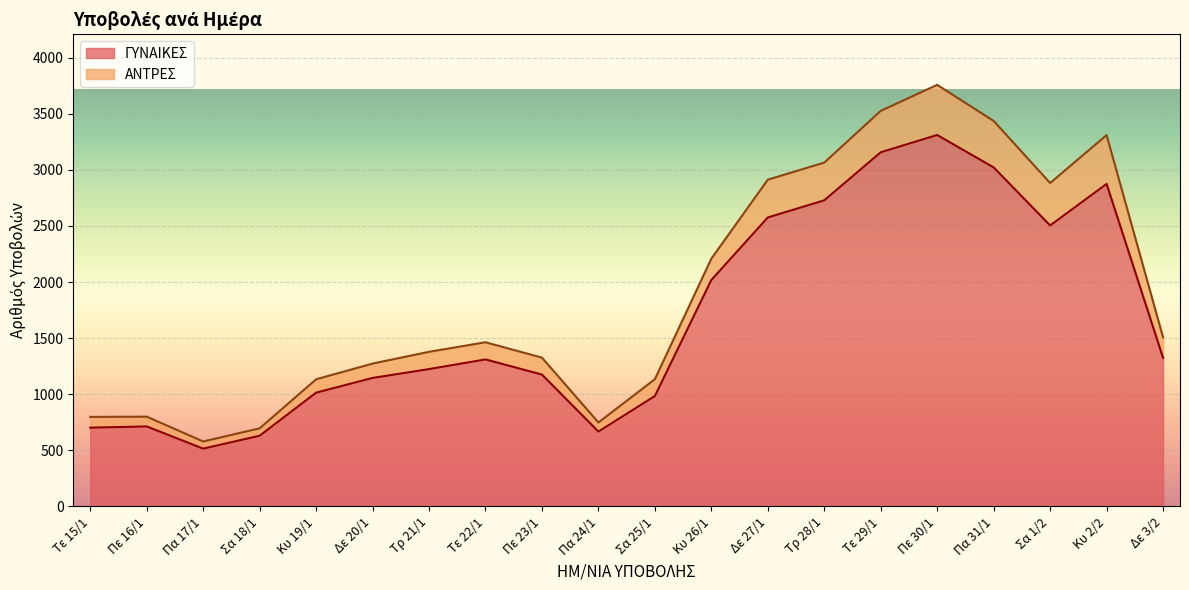

Between Δε 20/1 and Τε 29/1, which is larger?

Τε 29/1